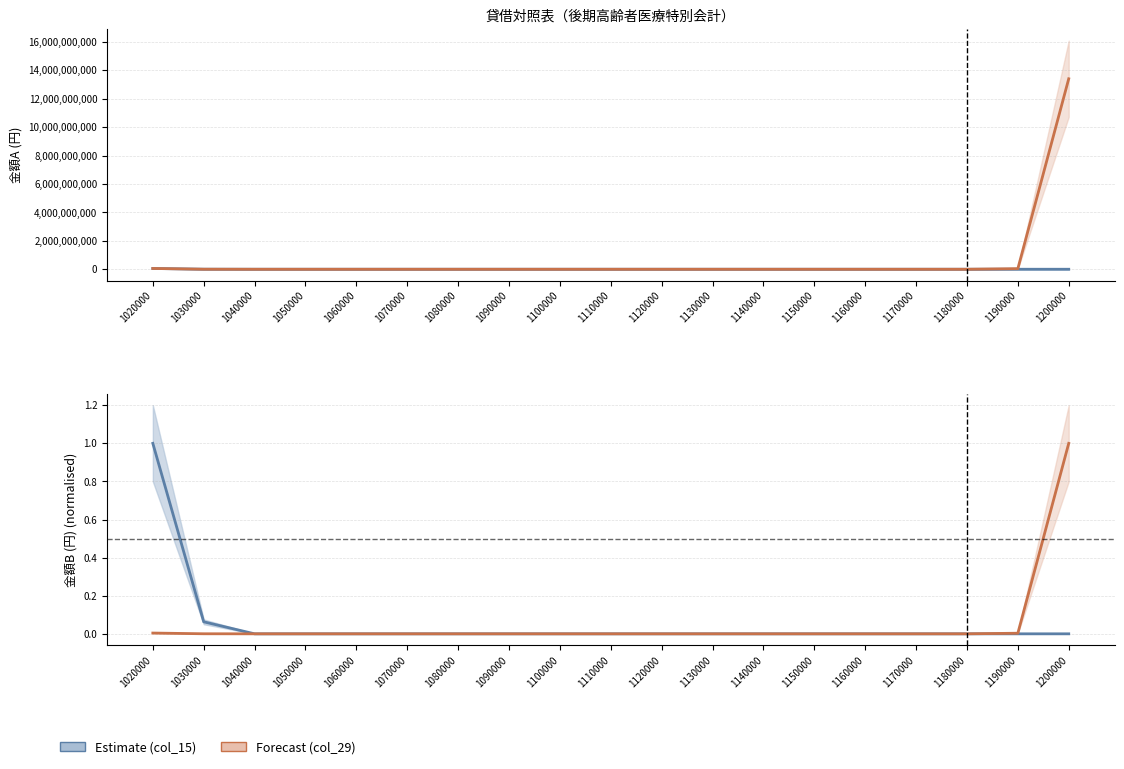

List the series in order of their peak value, highest first.

col_29 (金額B), col_15 (金額A), col_15 (金額A) normalised, col_29 (金額B) normalised